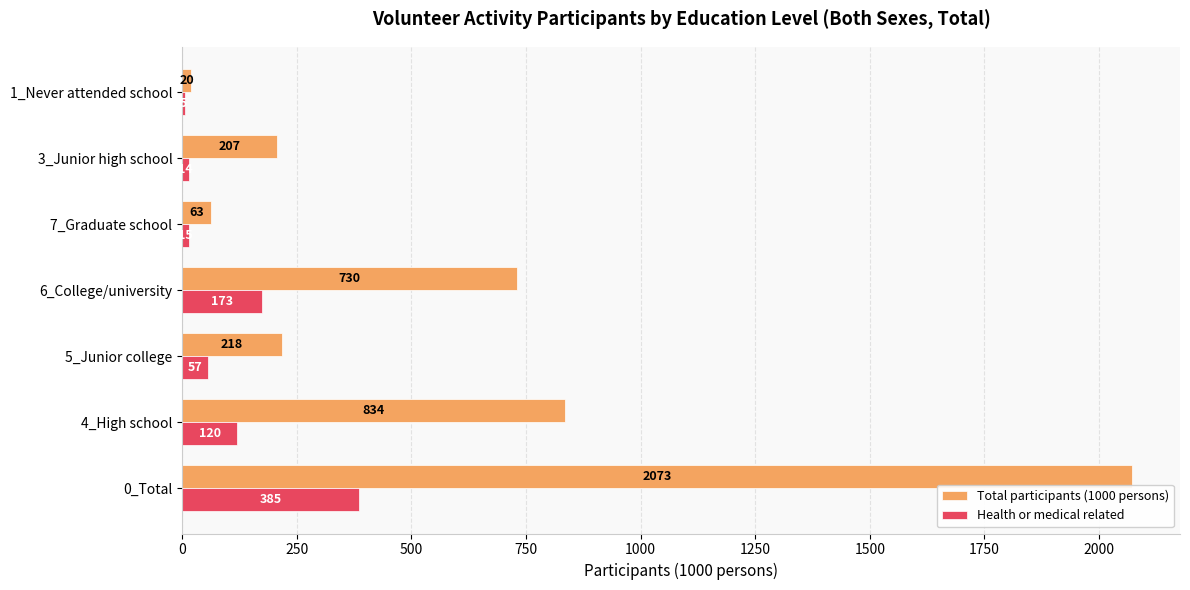

How many data points does each series have?

7